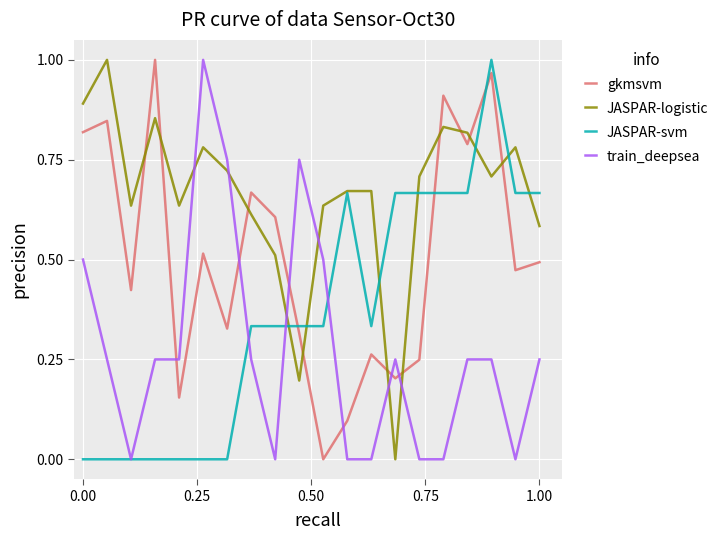

Which series has the largest total across all categories?

JASPAR-logistic